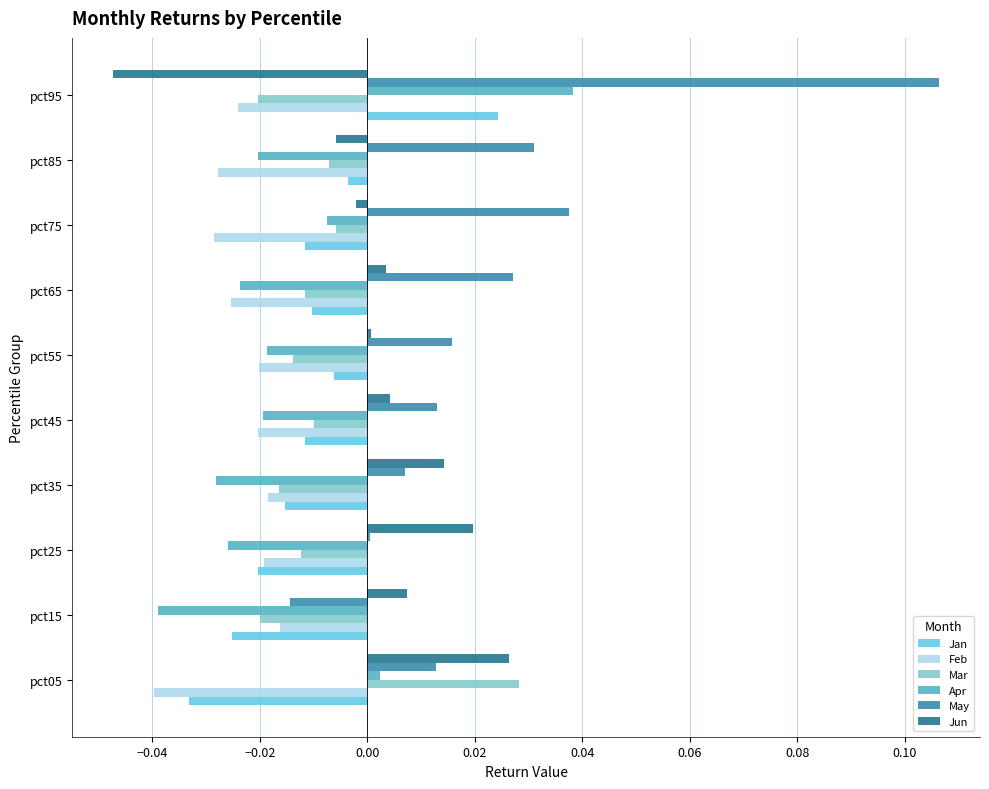

Which category has the highest value in the Apr series?

pct95